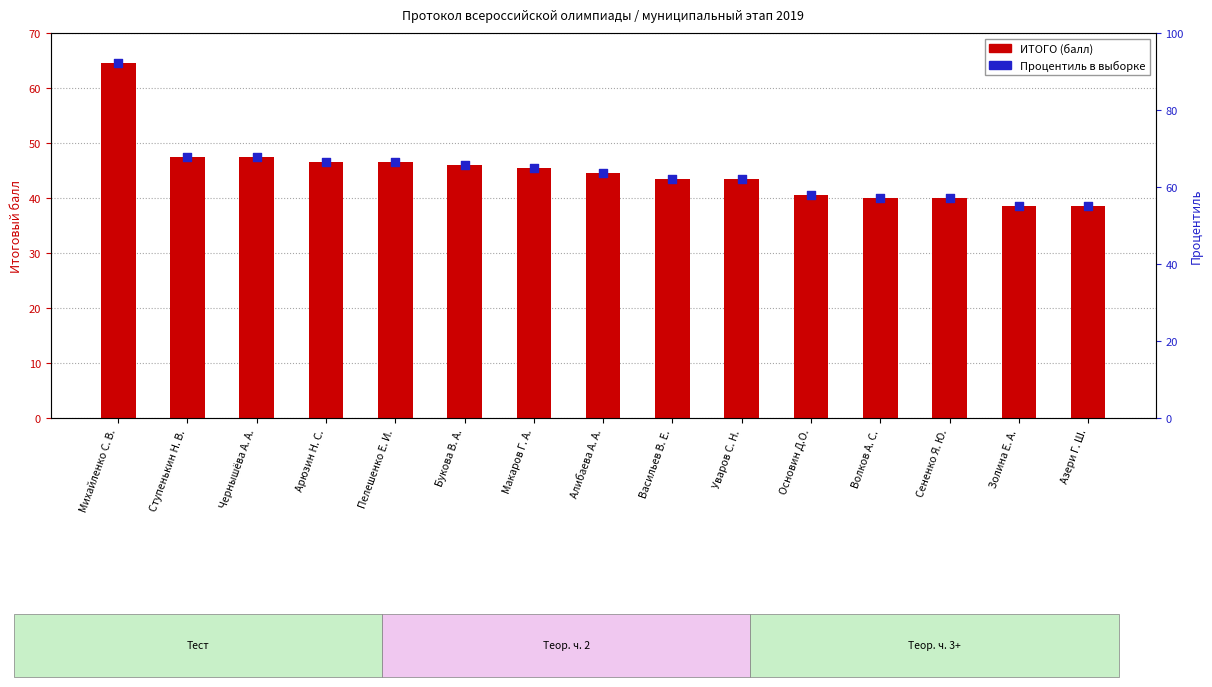

Is the value of Процентиль в выборке at Алибаева А. А. greater than the value of ИТОГО (балл) at Основин Д.О.?

Yes